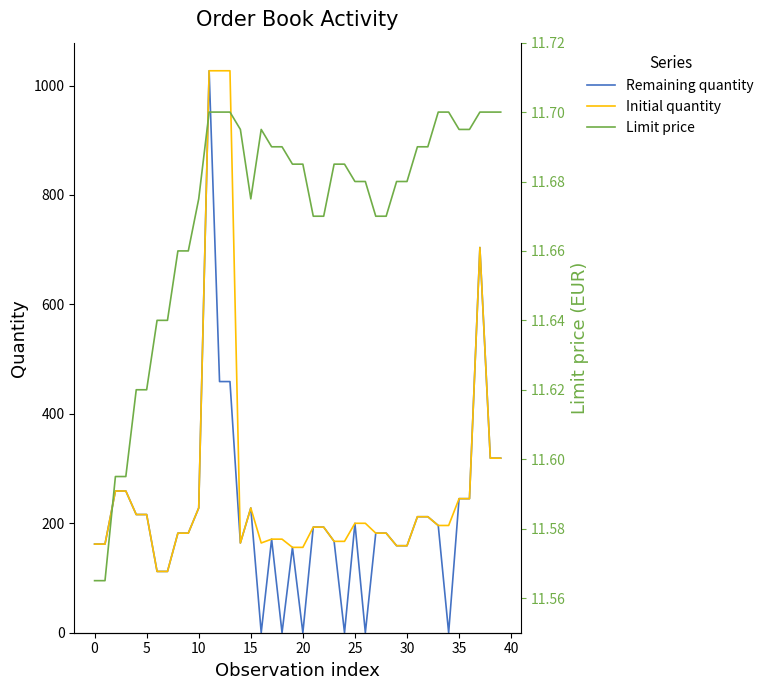

What is the highest value of the Initial quantity series?

1027